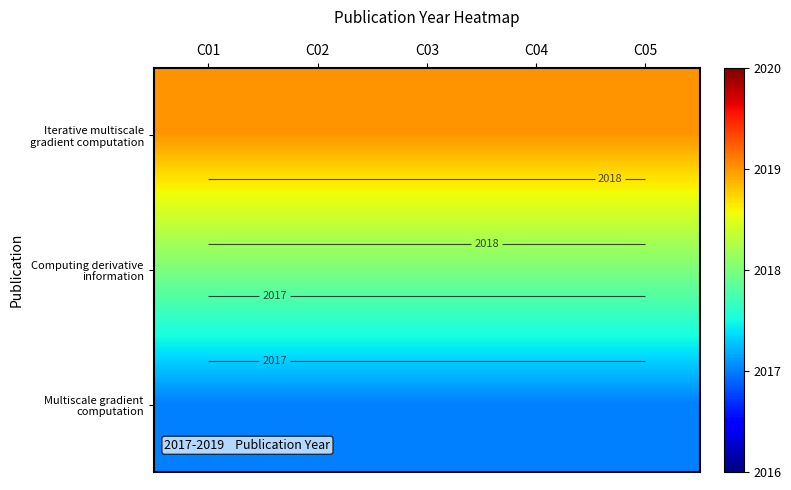

Rank the series at C03 from highest to lowest value.

Iterative multiscale gradient computation, Computing derivative information, Multiscale gradient computation